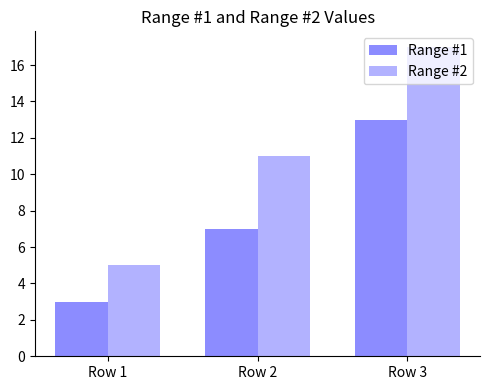

How many values in the Range #1 series are below 7?

1